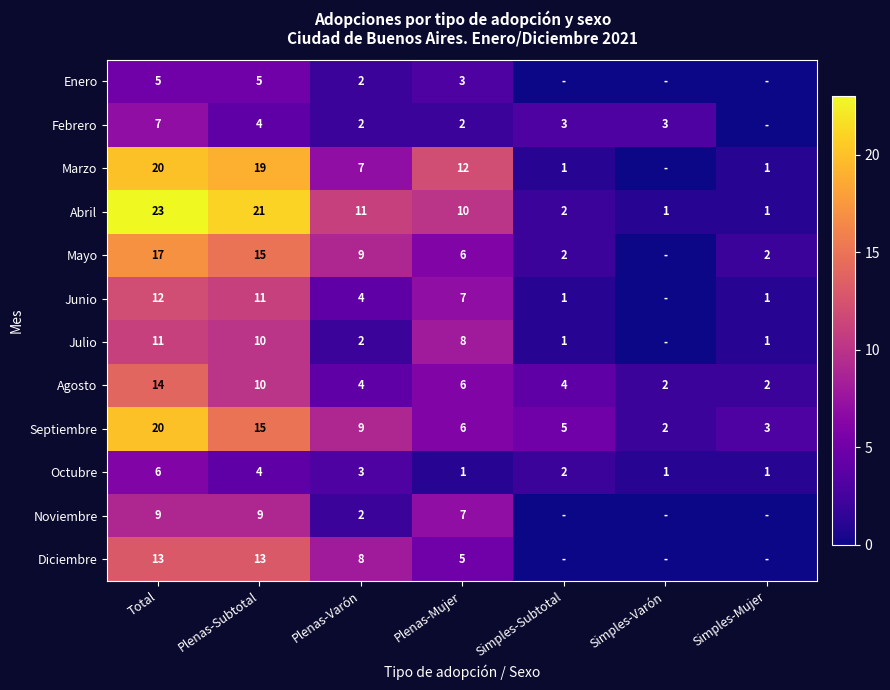

True or false: Noviembre has a value of 9 at Plenas-Subtotal.

True